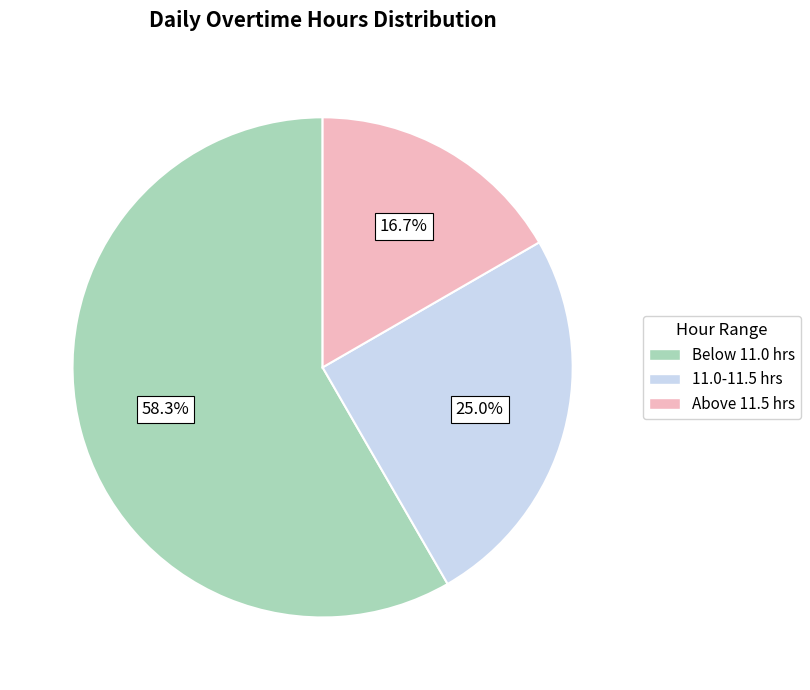

How much of the chart is everything except Above 11.5 hrs?

83.3%